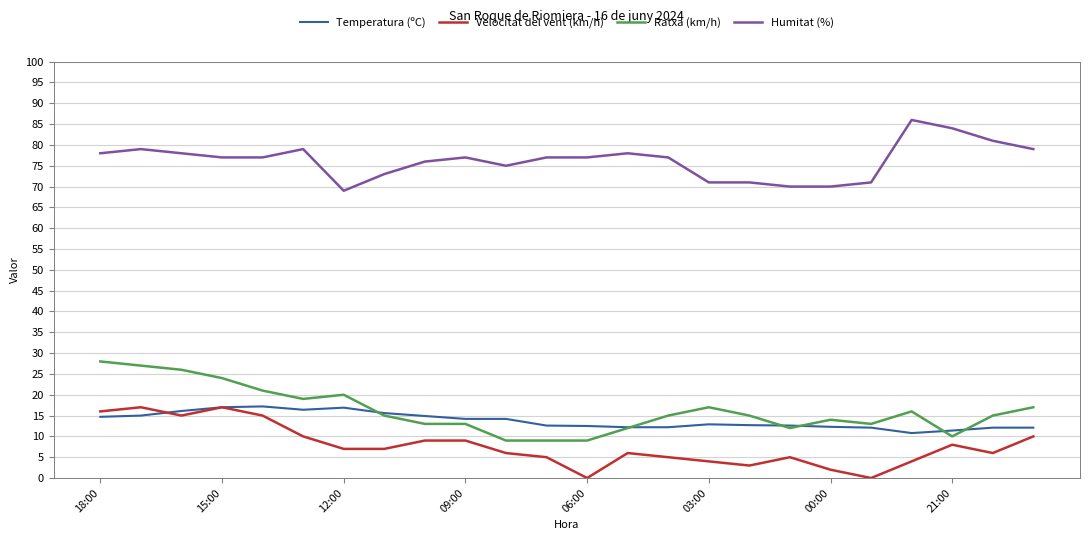

True or false: Velocitat del vent (km/h) and Temperatura (ºC) intersect in this chart.

True